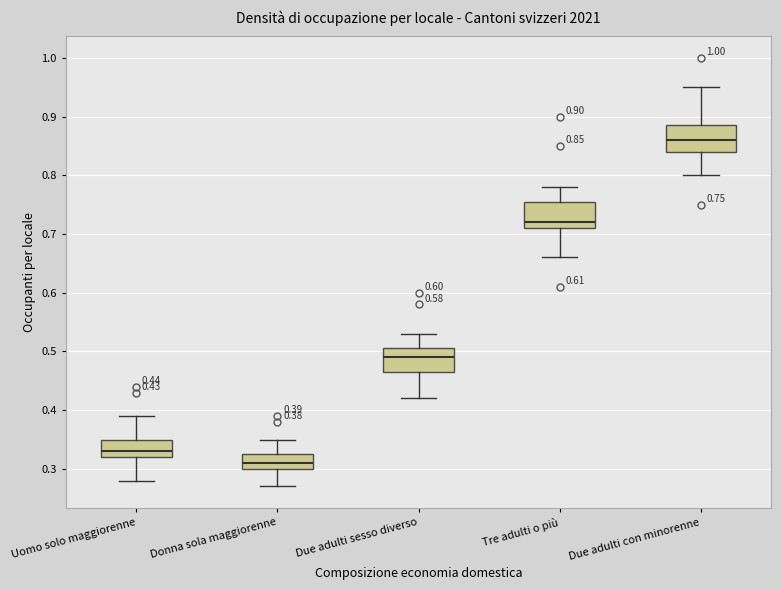

Which box has the lowest median line?

Donna sola maggiorenne